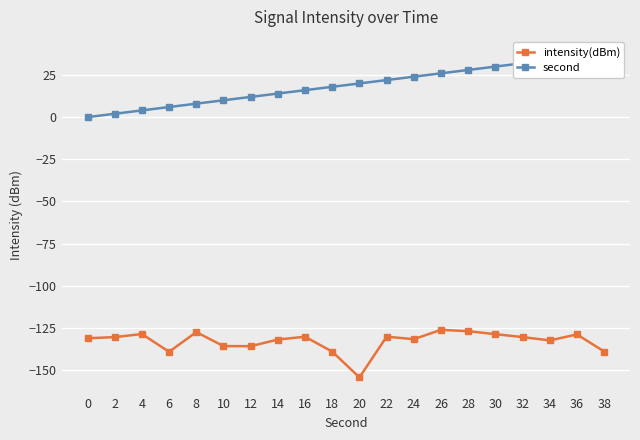

What is the greatest value displayed?

38.0